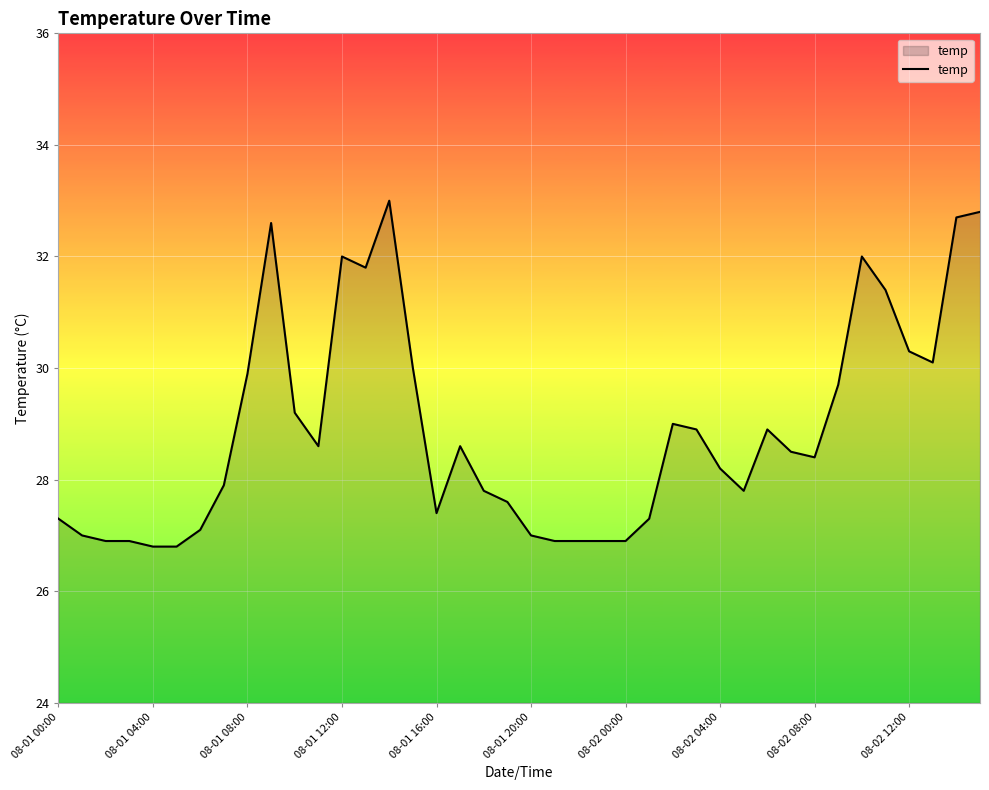

What is the smallest value displayed?

26.8